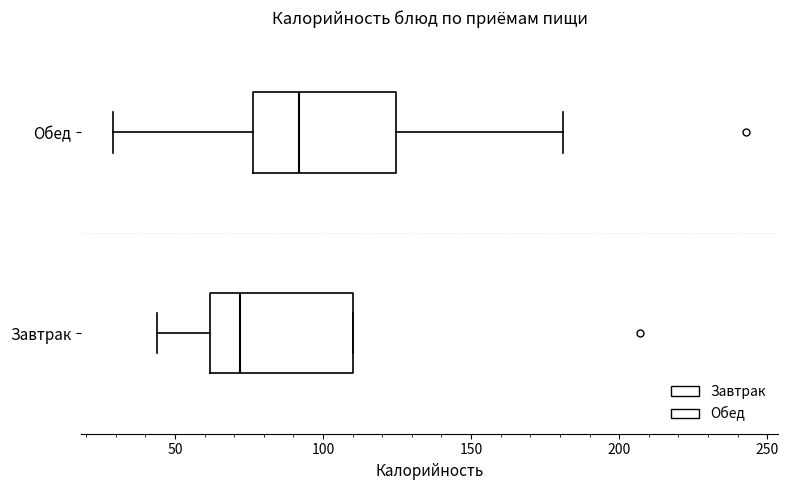

Reading bottom to top, transcribe this box plot: for each box, give where its median line is, the range the box spans, and where its two whiskers end, as read against the x-axis. The values are not printed on the chart, so give them approximately, as read against the axis.

Завтрак: median 70, box 60 to 110, whiskers 45 to 110
Обед: median 90, box 75 to 125, whiskers 30 to 180